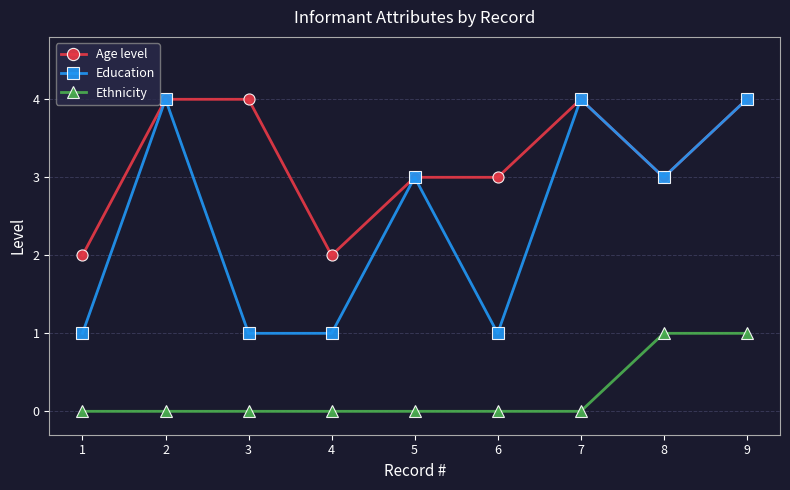

True or false: Education and Ethnicity intersect in this chart.

False